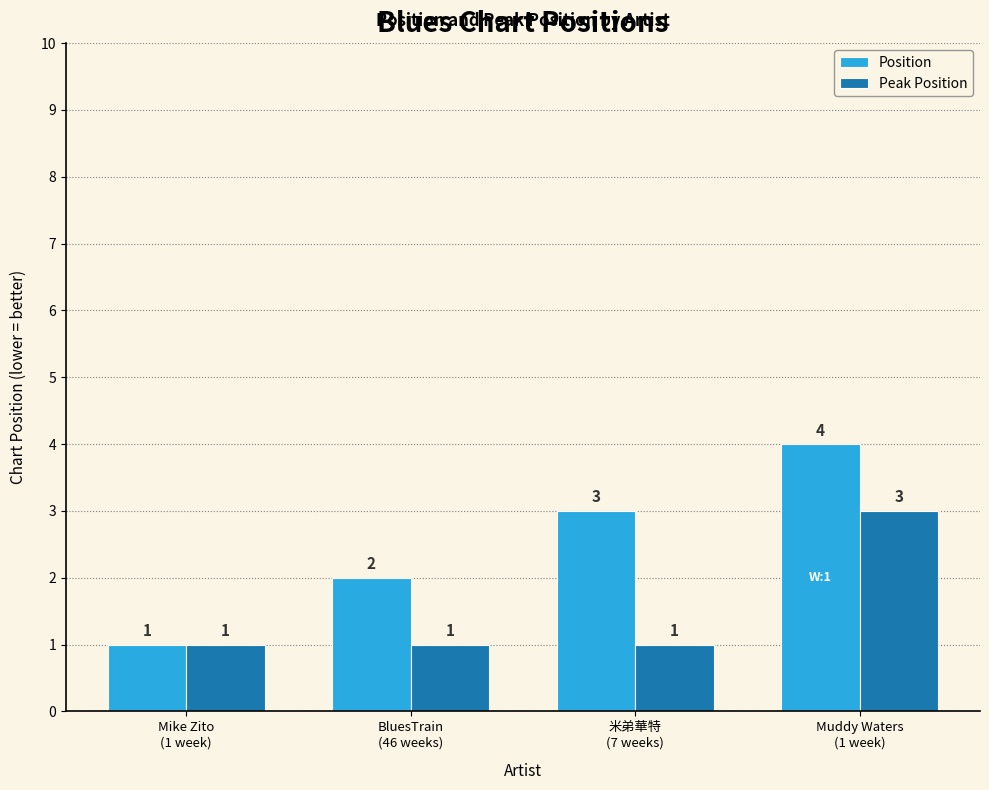

Count the Position values in the range 2 to 4.

3